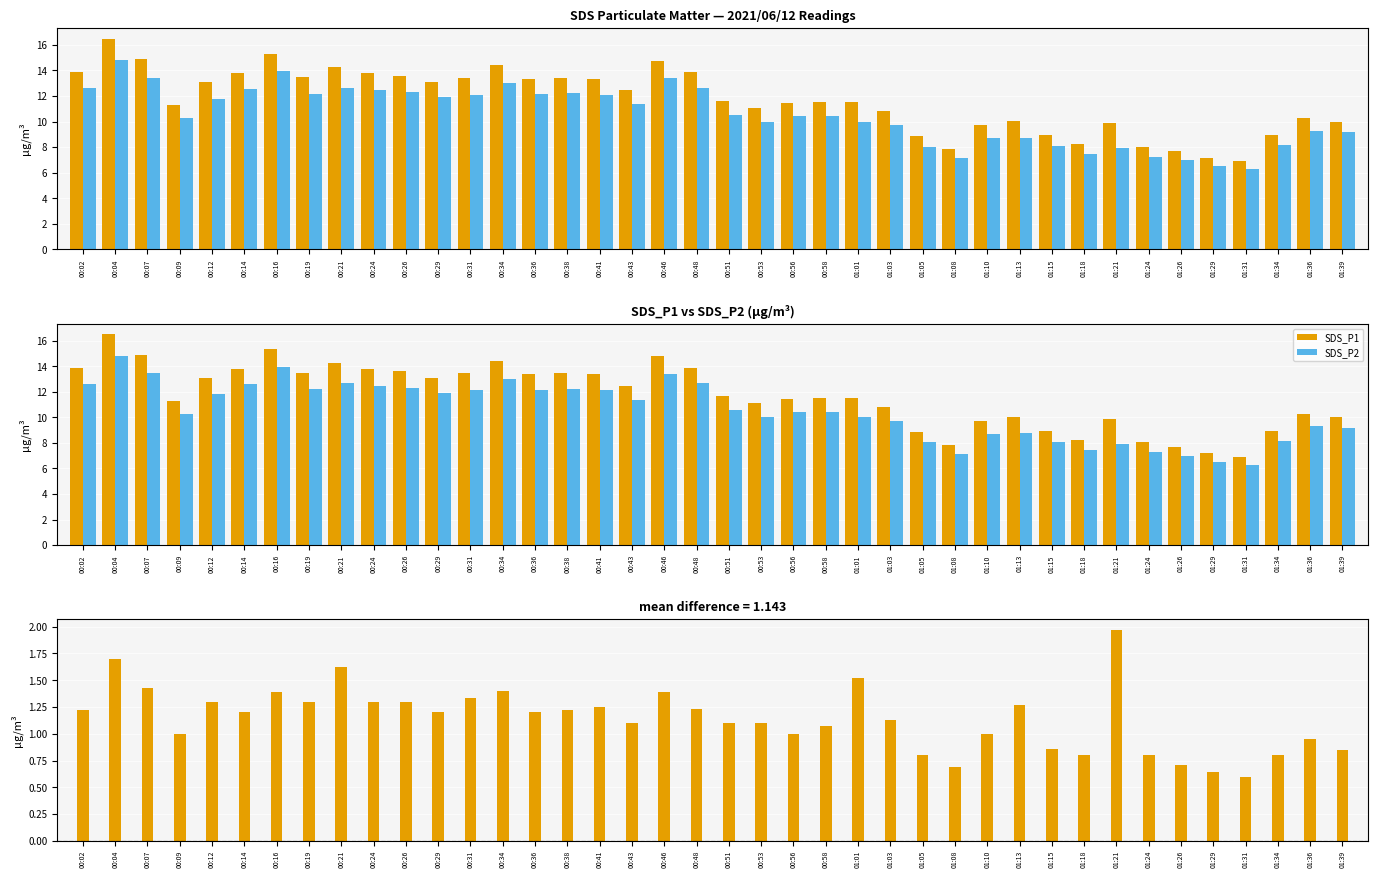

True or false: SDS_P2 has a value of 3.9 at 00:46.

False